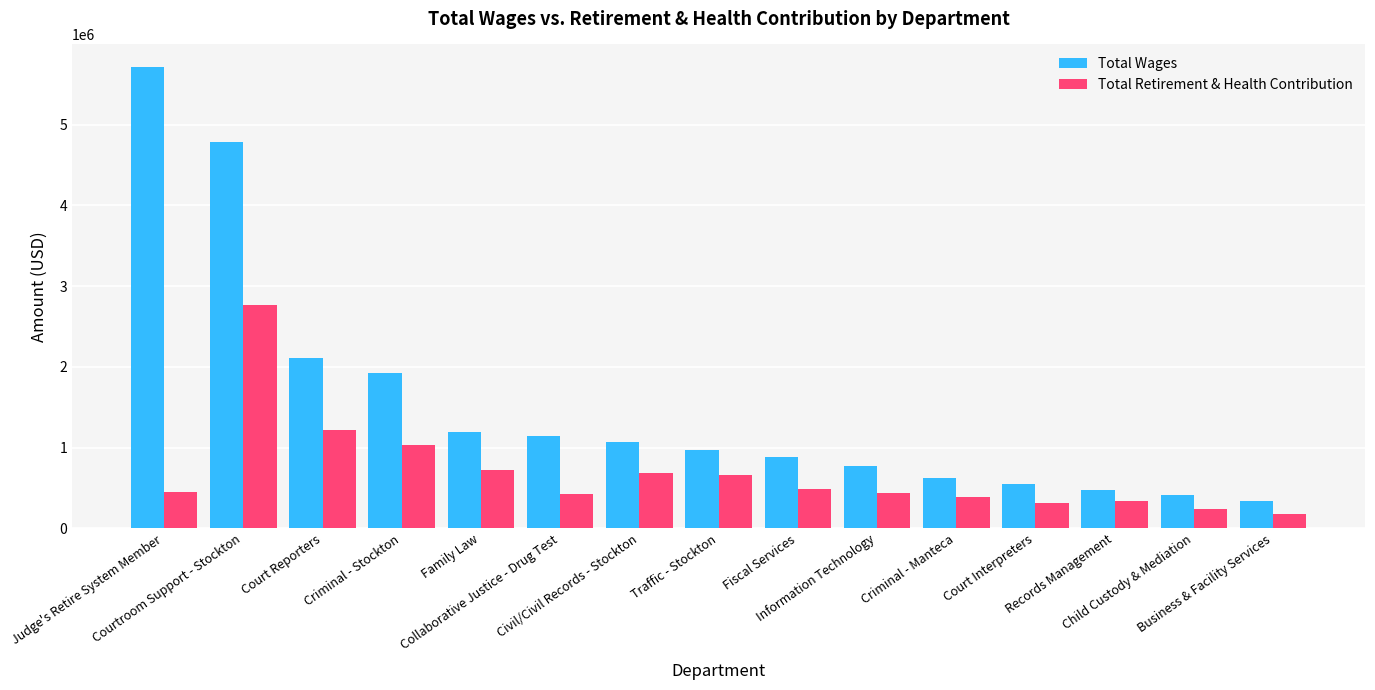

How many groups of bars are there?

15